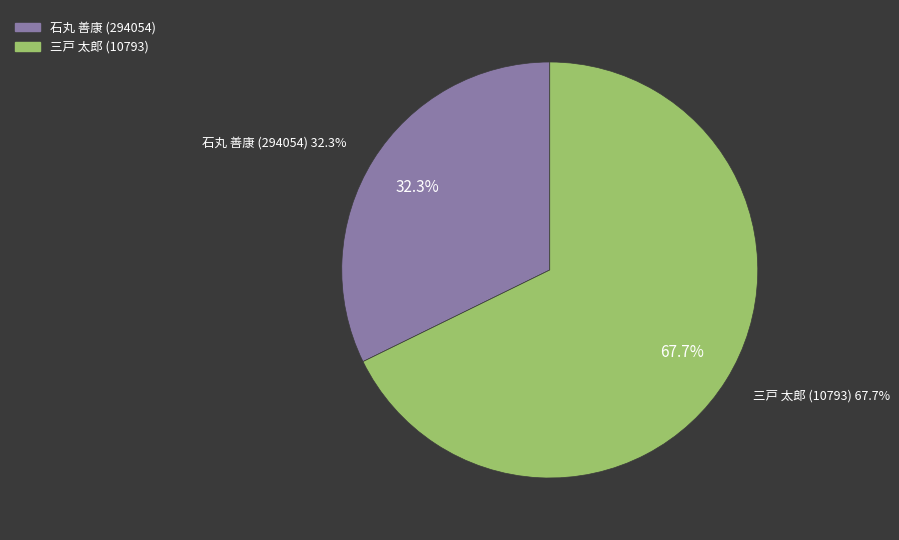

To the nearest percent, what is the difference between the 三戸 太郎 (10793) and 石丸 善康 (294054) slice percentages?

35%